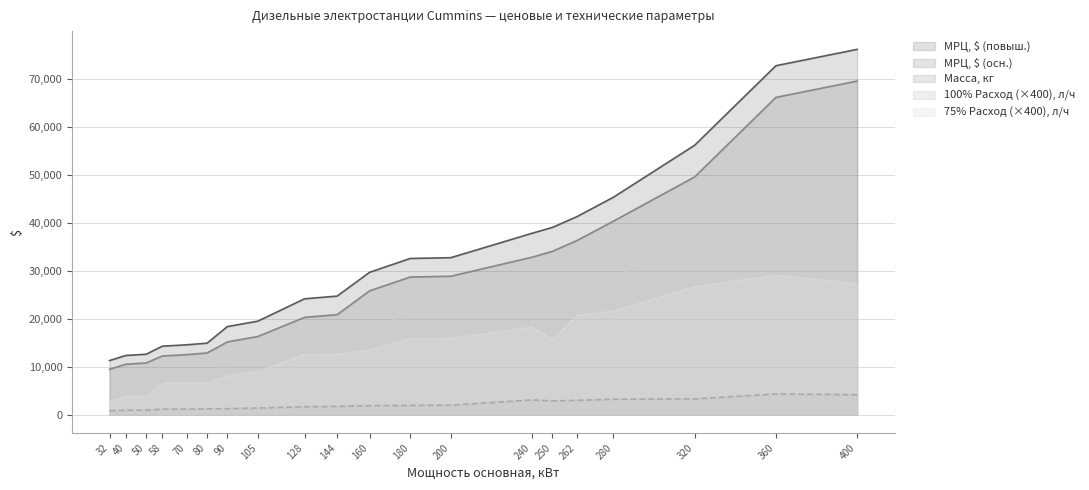

True or false: 75% Расход, л/ч and Масса, кг cross at least once.

False